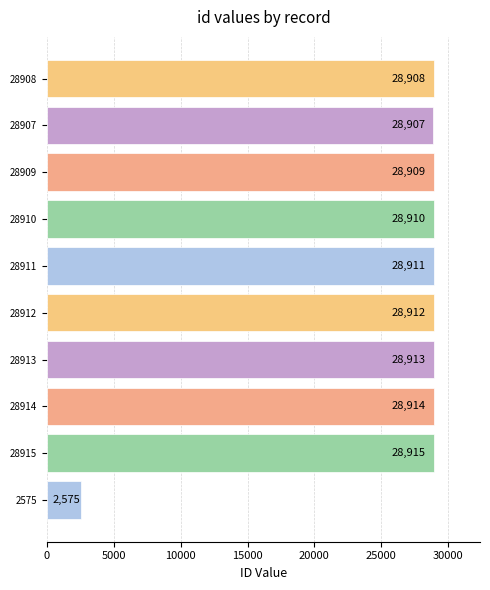

Is it true that the value at 28909 is 28909?

True